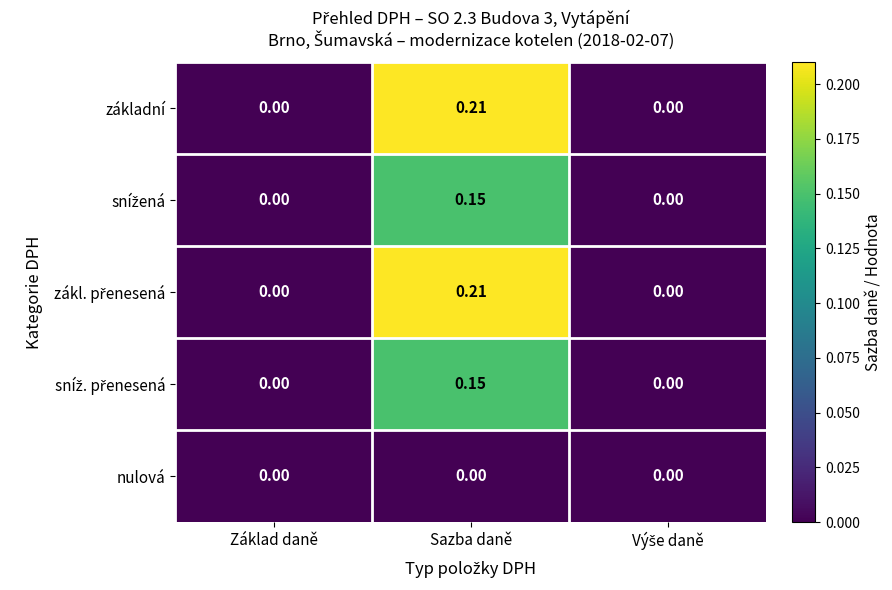

Which label corresponds to the largest value in the chart?

Sazba daně